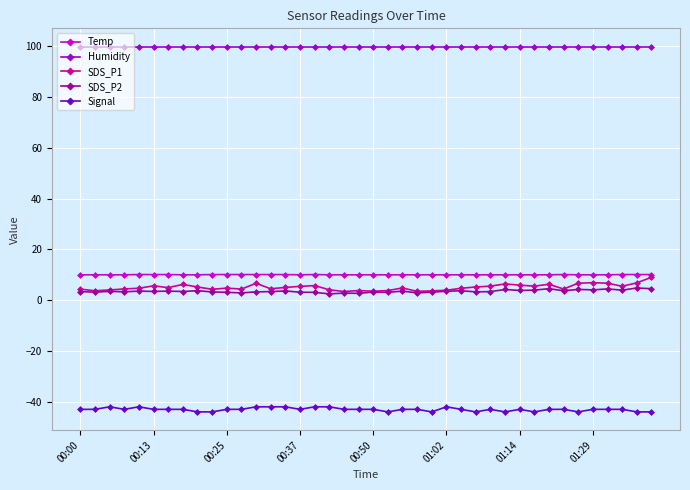

Which series has the largest total across all categories?

Humidity